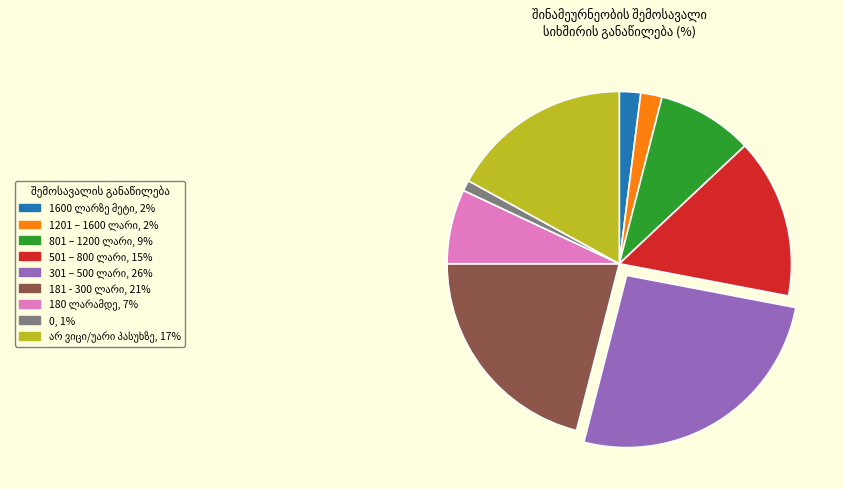

To the nearest percent, what is the average slice percentage?

11%